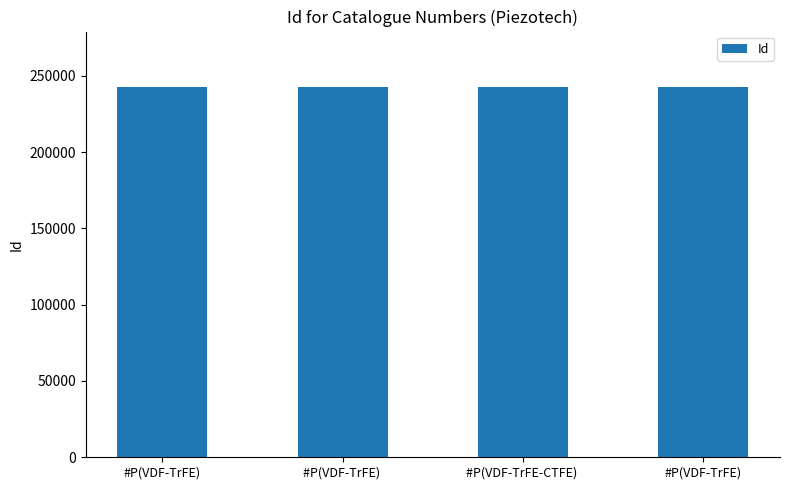

Reading left to right, extract all data points from this chart.

242575	242572	242574	242573